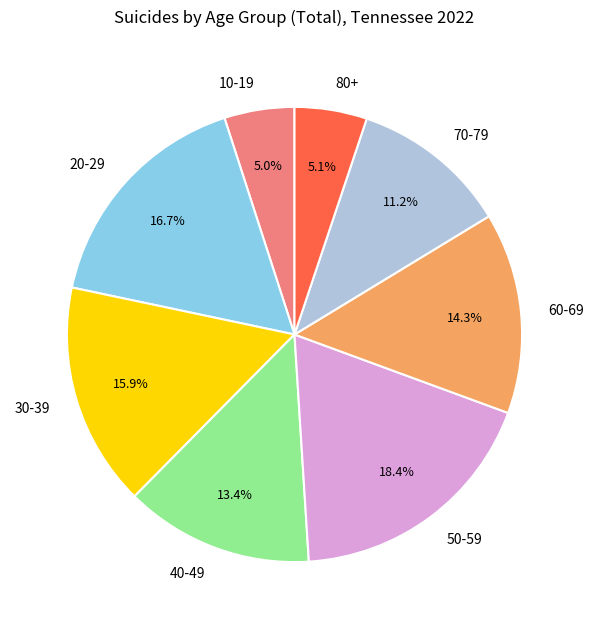

What portion of the pie excludes 70-79?

88.8%